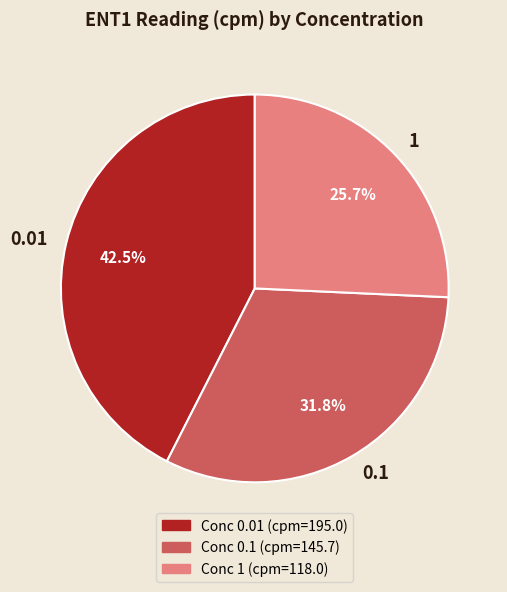

To the nearest percent, what is the difference between the 1 and 0.01 slice percentages?

17%